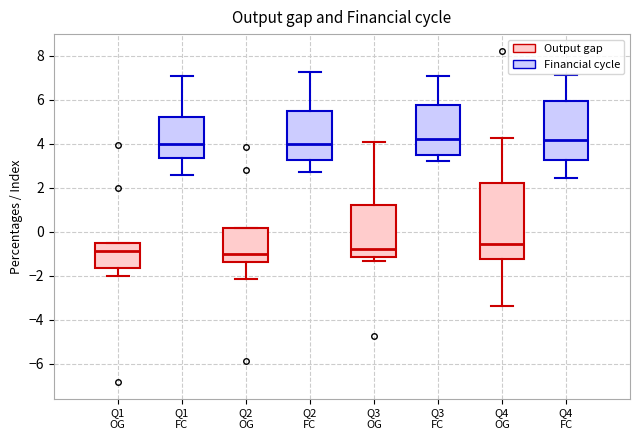

Where is the upper edge of the box for Q3 OG (Financial cycle) on the y-axis? The values are not printed on the chart, so give them approximately, as read against the axis.

5.8